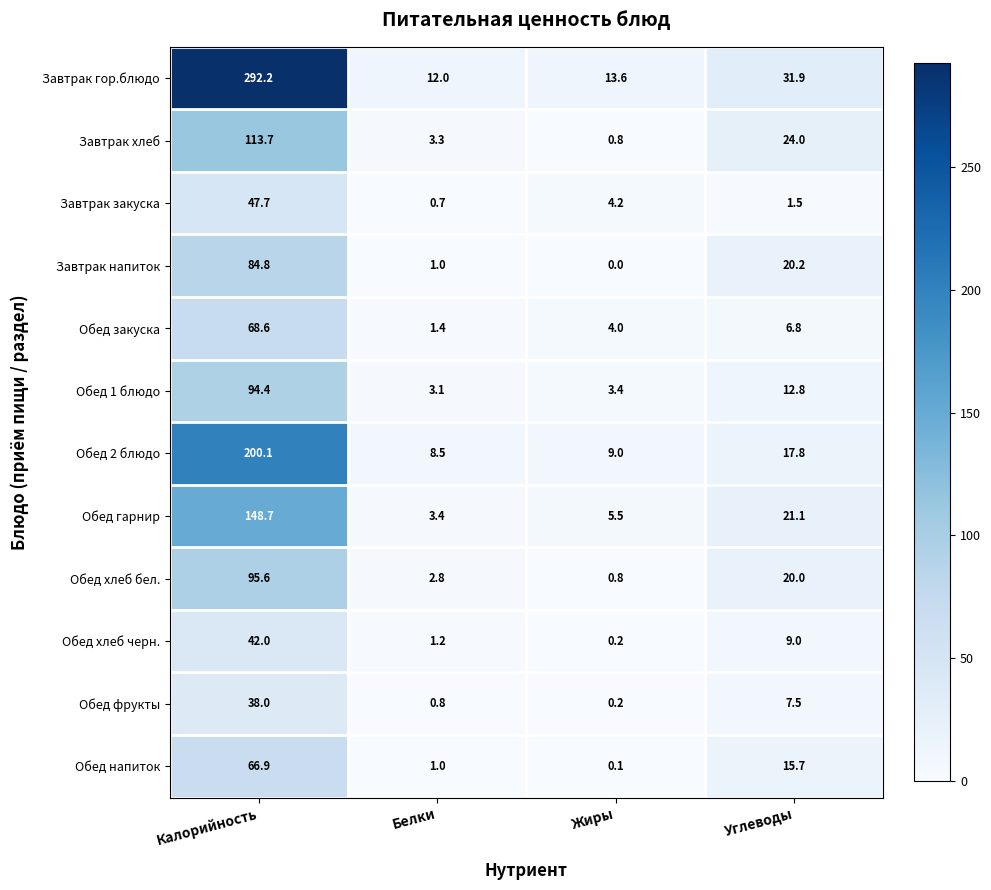

Which series changed the most between Белки and Углеводы?

Завтрак хлеб